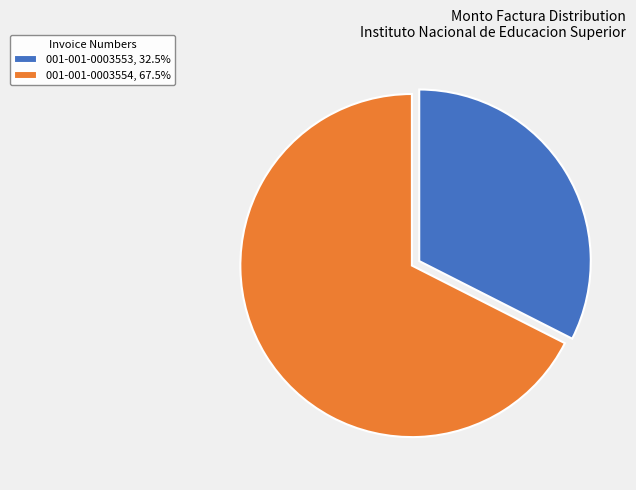

True or false: 001-001-0003553 accounts for 32% of the total.

True